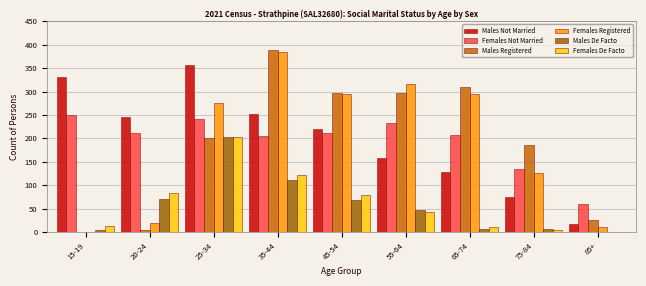

Is the value of Females De Facto at 15-19 greater than the value of Females Not Married at 20-24?

No